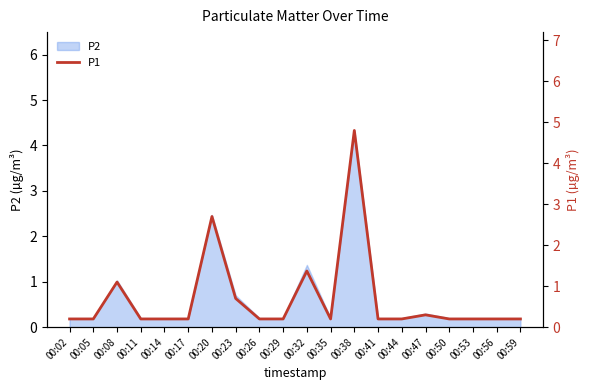

Rank the categories by value from lowest to highest.

00:02, 00:05, 00:11, 00:14, 00:17, 00:26, 00:29, 00:35, 00:41, 00:44, 00:50, 00:53, 00:56, 00:59, 00:47, 00:23, 00:08, 00:32, 00:20, 00:38